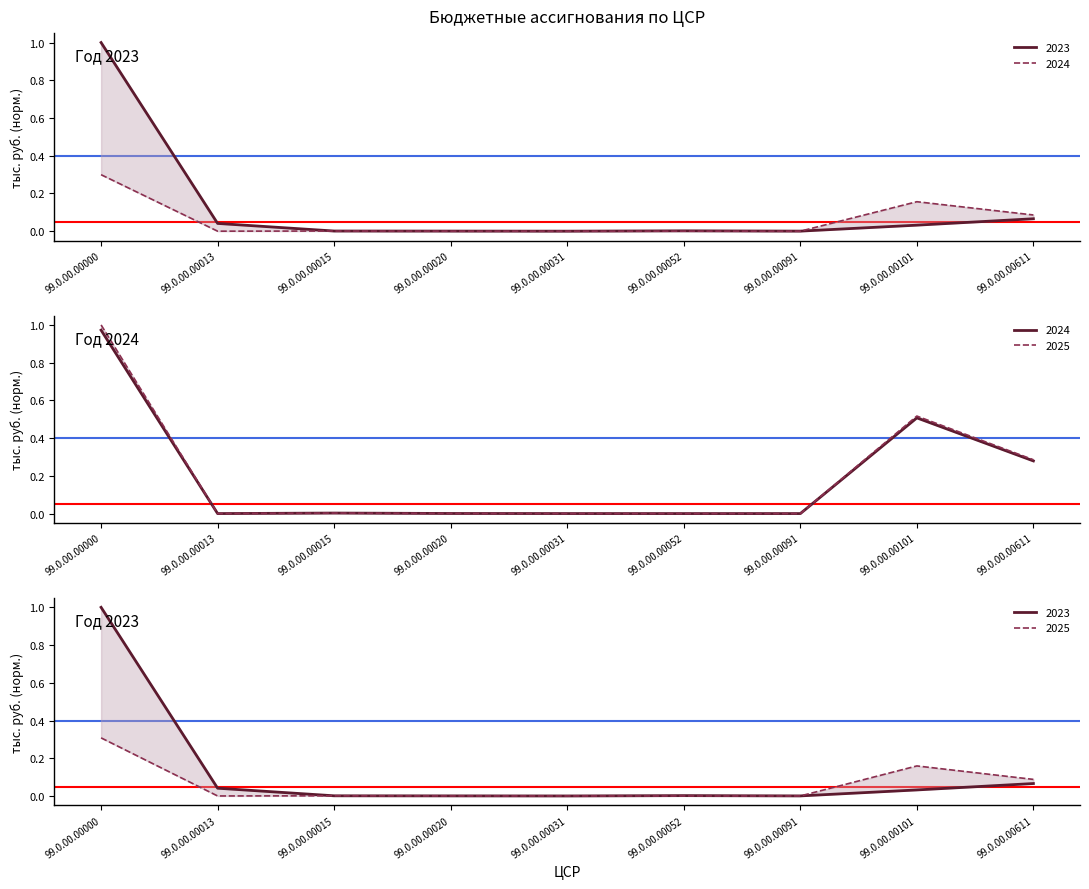

What is the sum of all 2024 values?

0.5